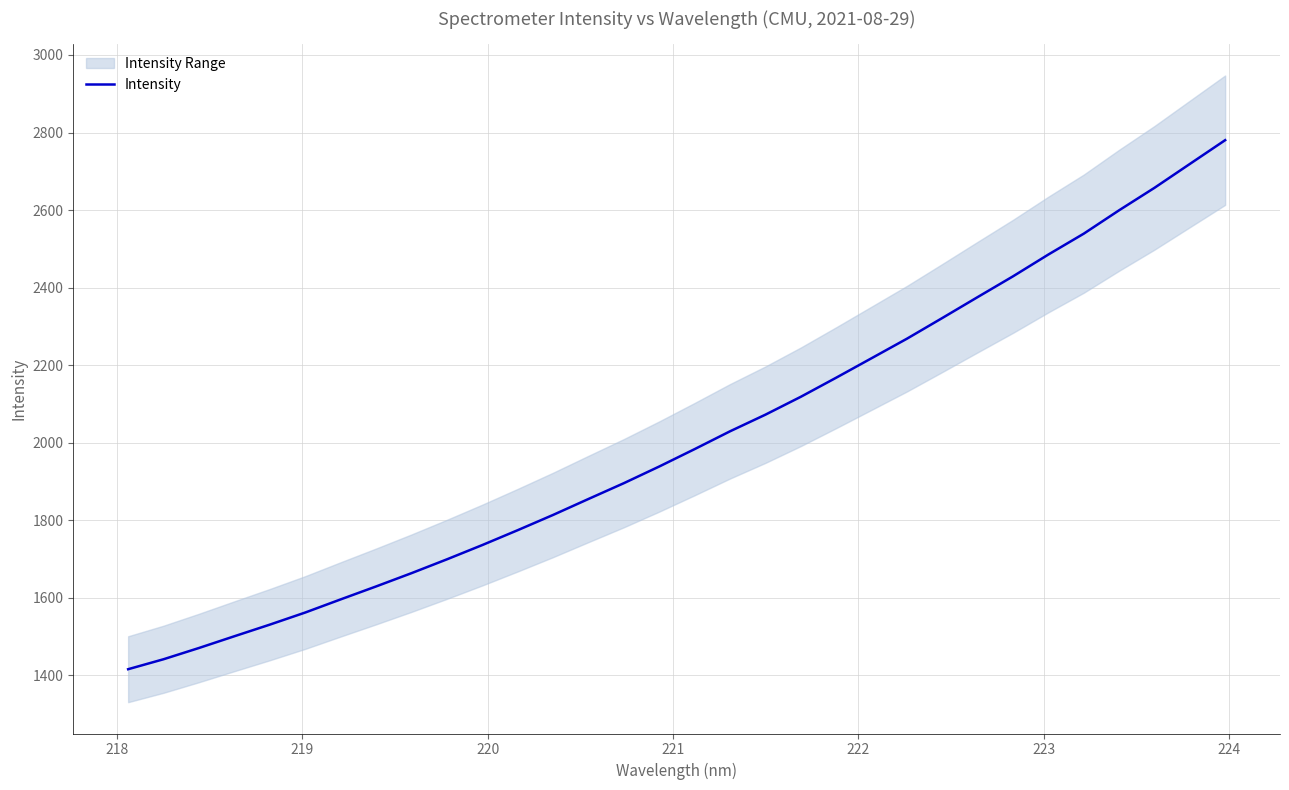

What is the highest value of the Intensity series?

2780.3